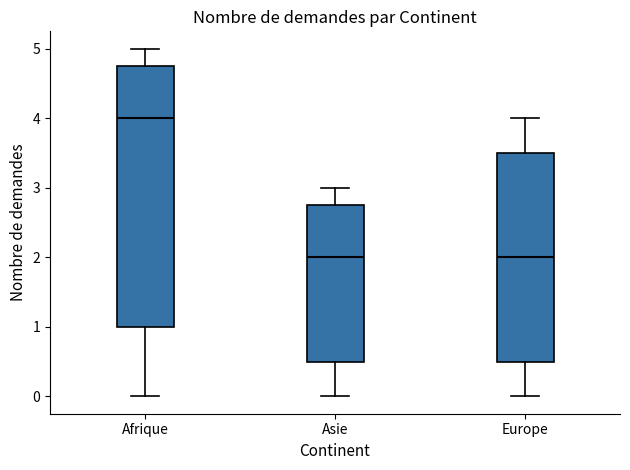

Which box is the tallest, from its lower edge to its upper edge?

Afrique